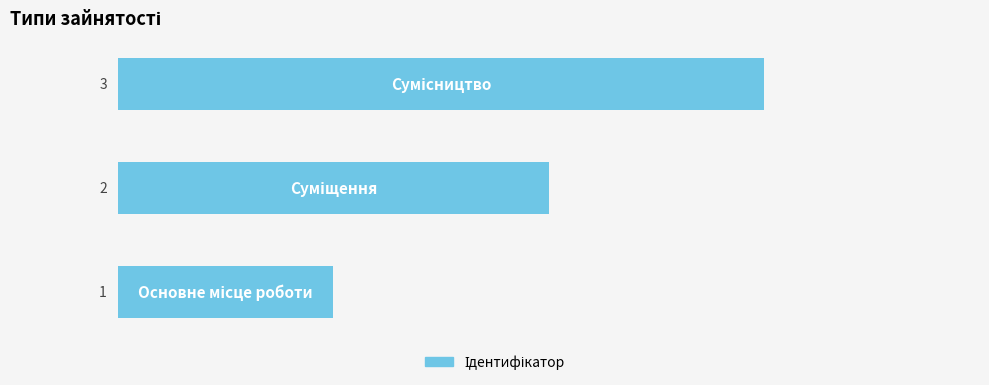

What is the maximum value shown in the chart?

3